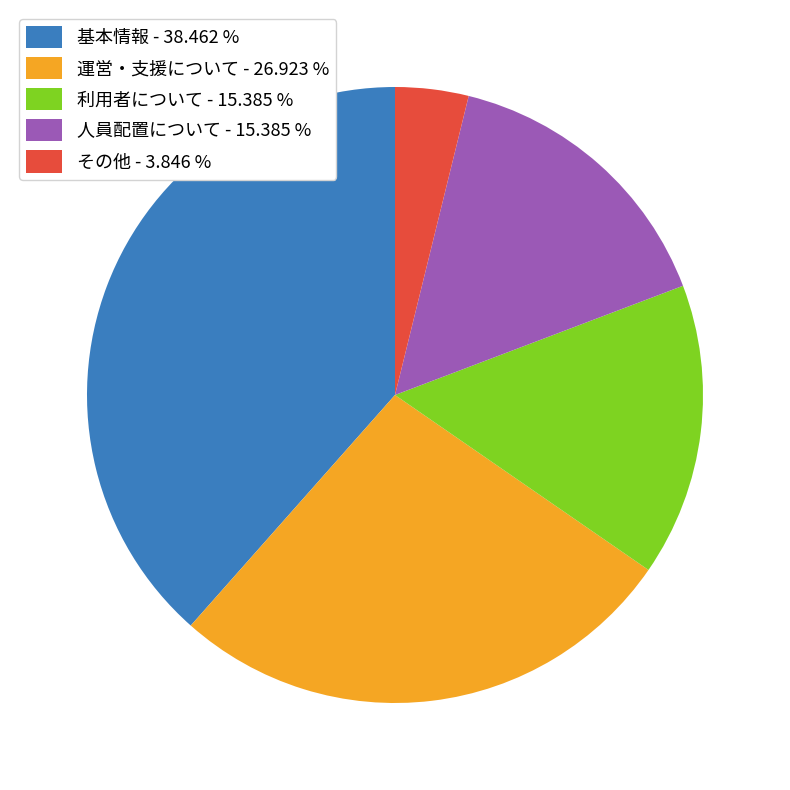

Is 運営・支援について - 26.923 % the majority of the pie?

No